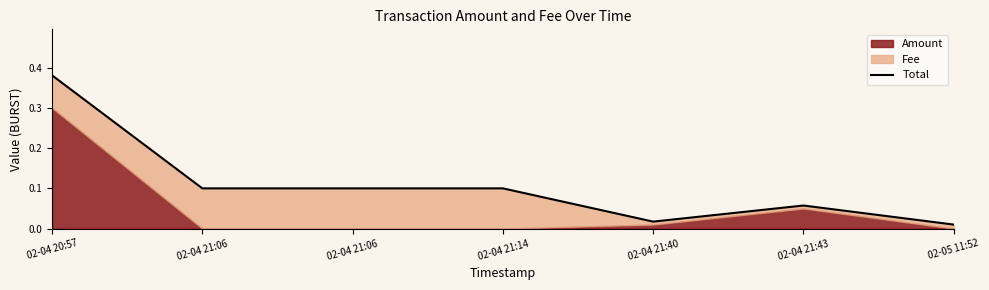

Reading left to right, transcribe all the data shown in this chart.

02-04 20:57=0.4	02-04 21:06=0.1	02-04 21:06=0.1	02-04 21:14=0.1	02-04 21:40=0.0	02-04 21:43=0.1	02-05 11:52=0.0